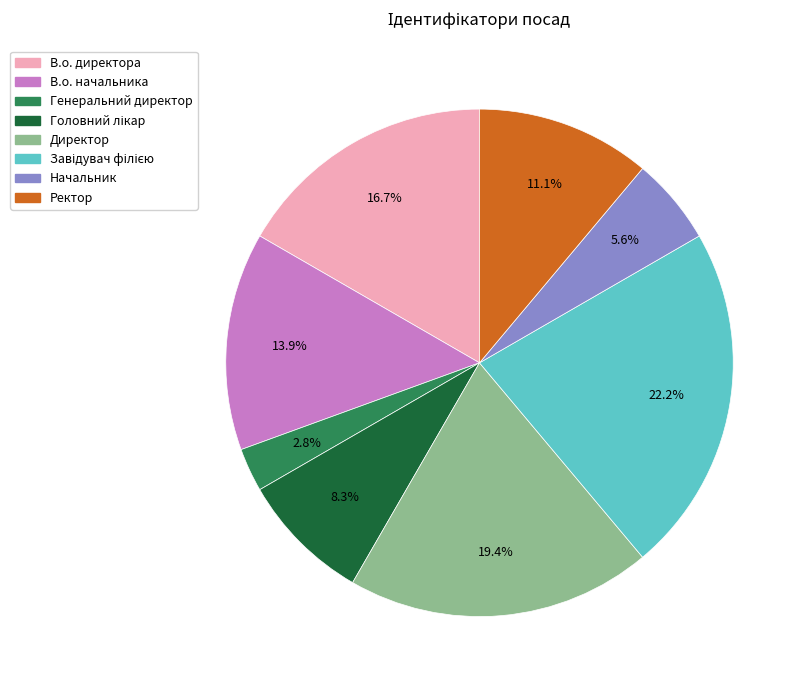

Count the number of slices in the pie.

8